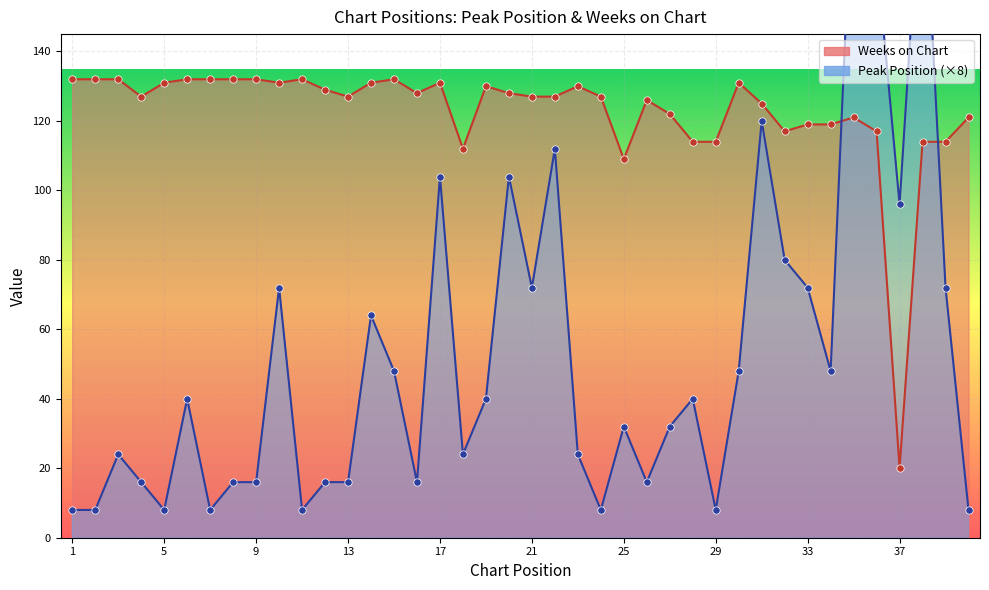

Which series has the largest total across all categories?

Weeks on Chart